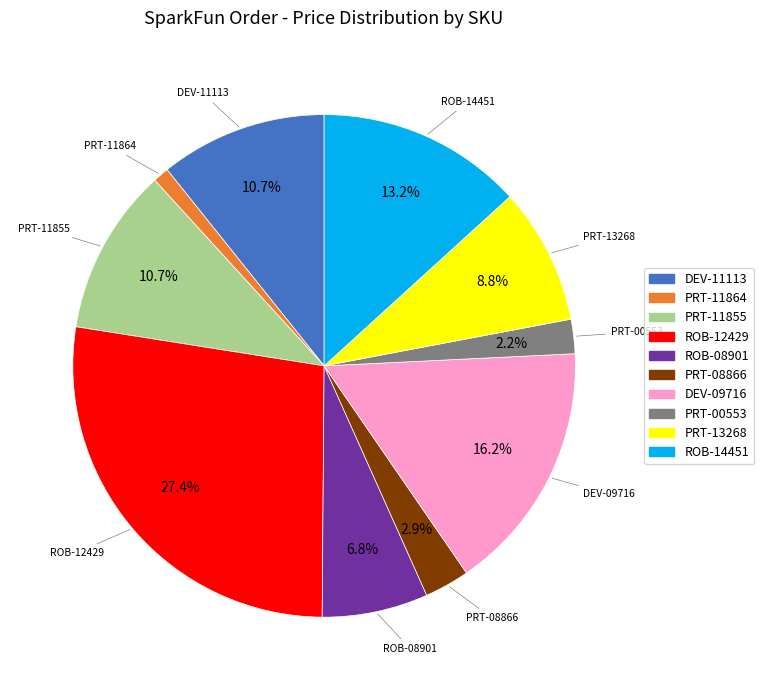

What percentage is the PRT-00553 slice, to the nearest percent?

2%